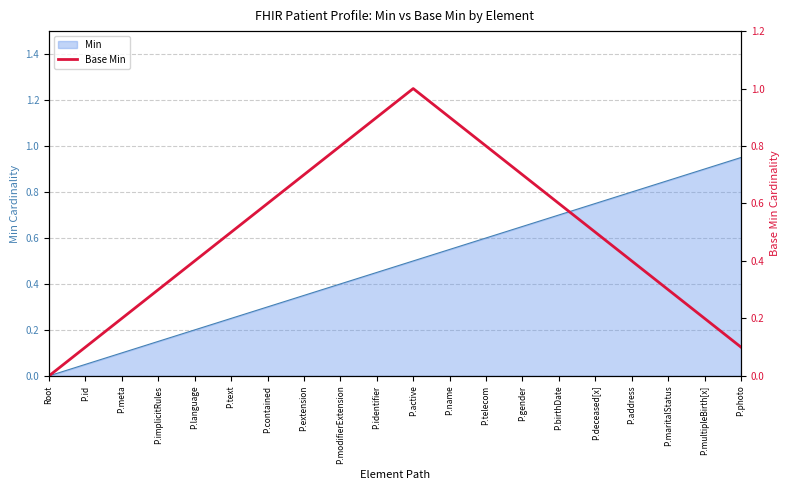

True or false: the data has more than 1 interior local peaks.

False